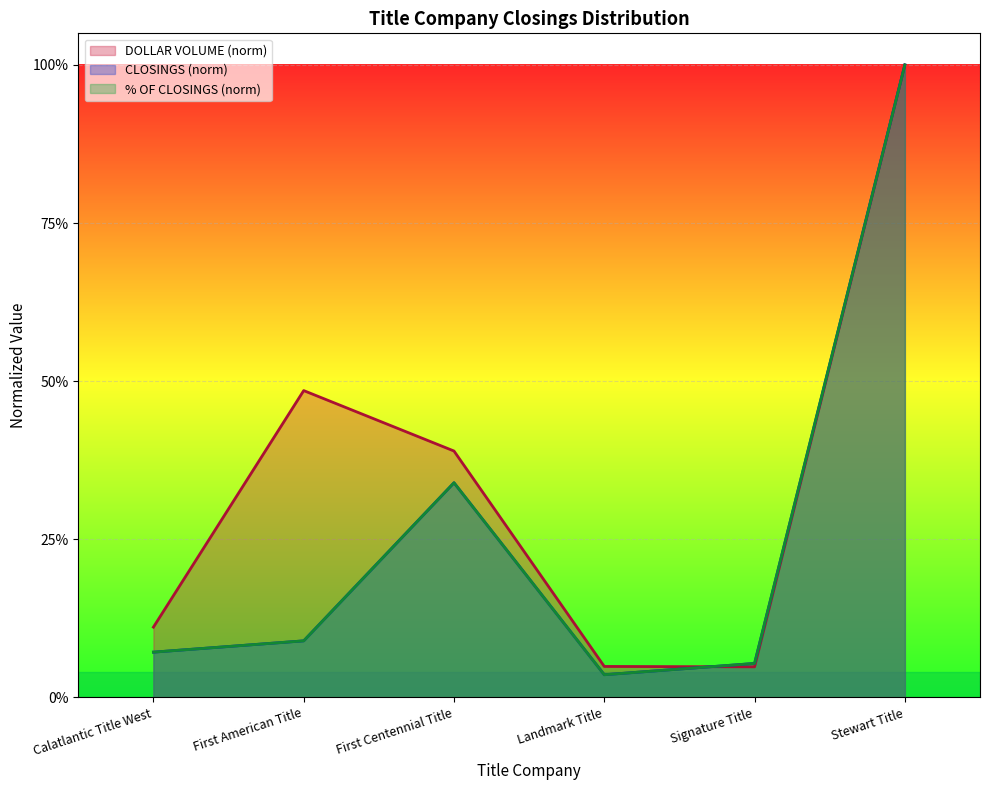

True or false: % OF CLOSINGS has a value of 0.1 at Signature Title.

False